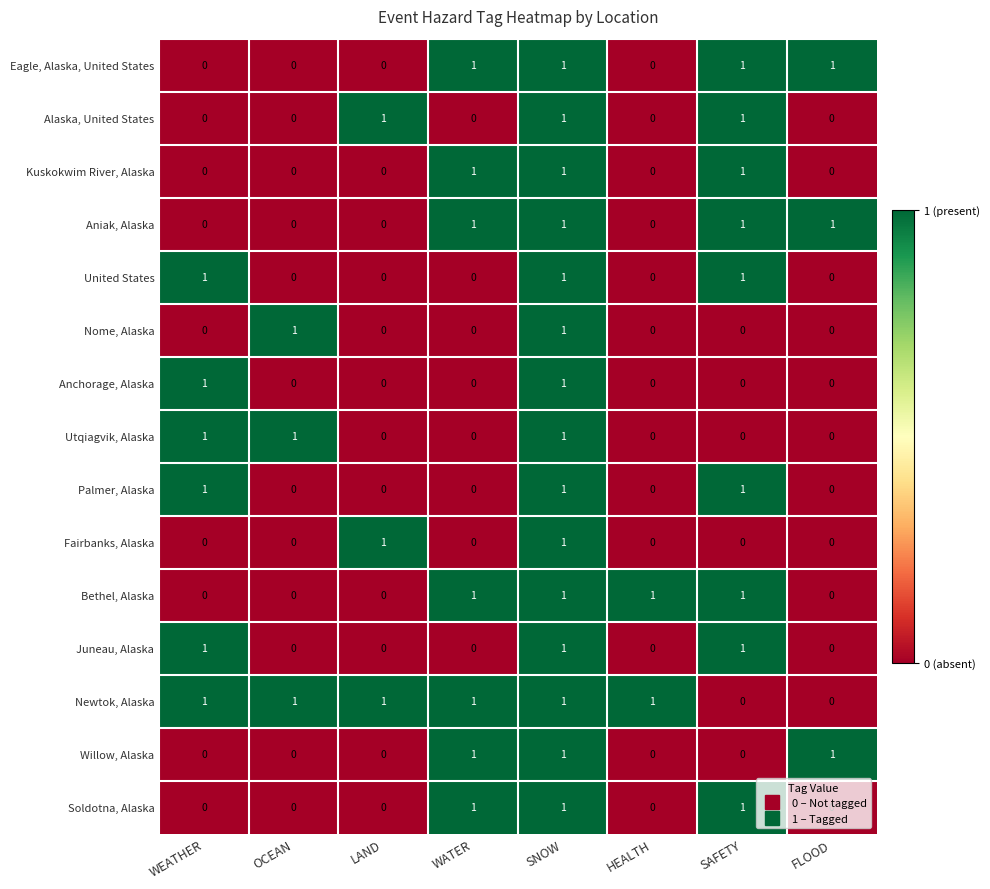

Is it true that Aniak, Alaska equals 0 at WEATHER?

True